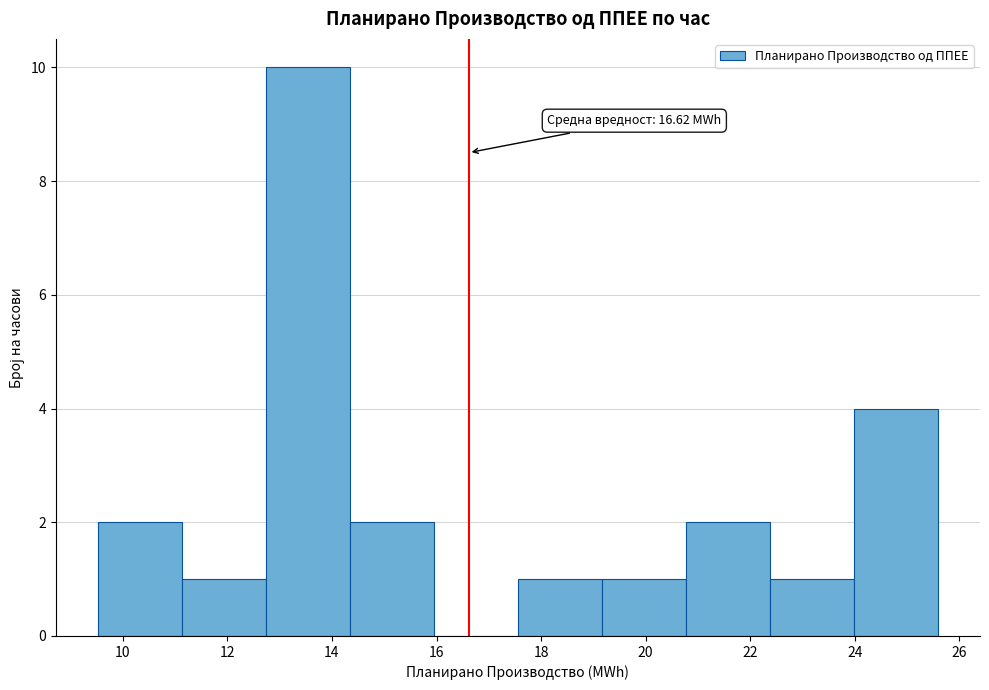

Which range on the x-axis has the tallest bar?

12.8 to 14.4